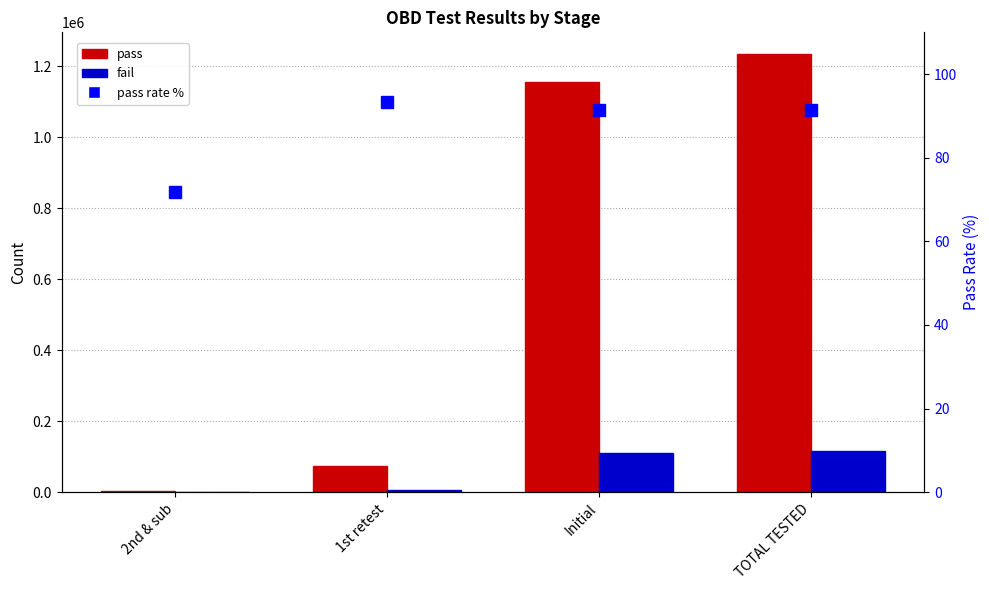

What is the sum of the pass values at 2nd & sub and TOTAL TESTED?

1236745.0